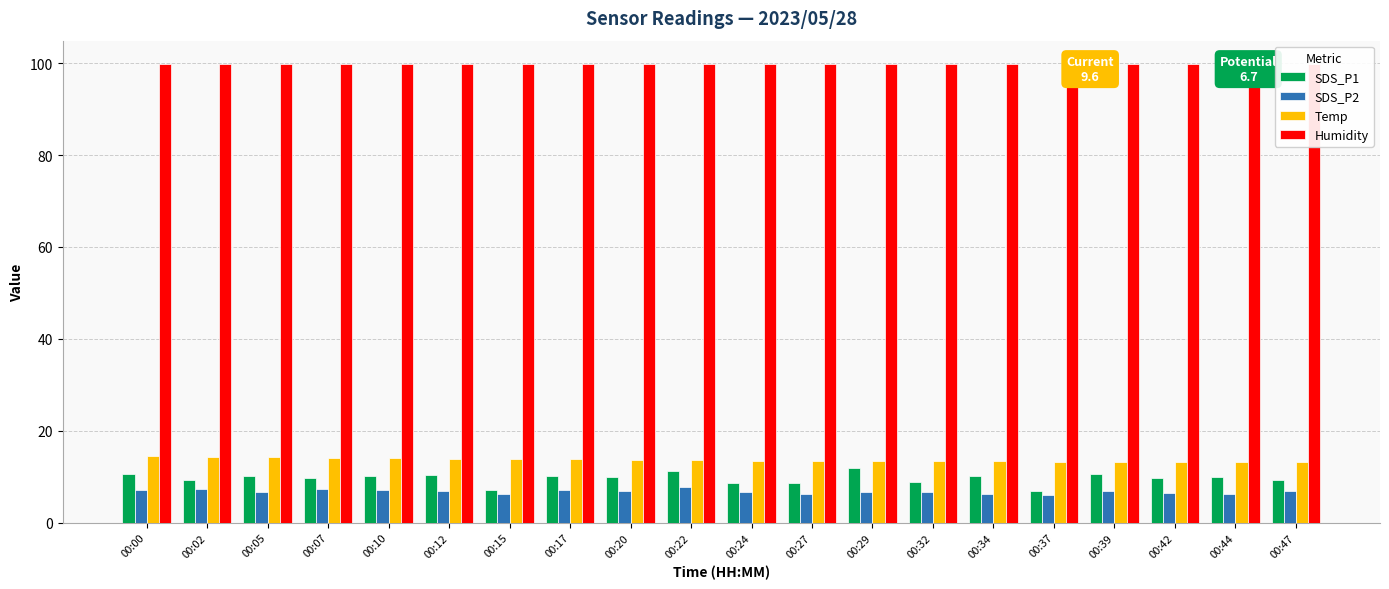

Reading left to right, transcribe all the data shown in this chart.

SDS_P1: 00:00=10.5	00:02=9.3	00:05=10.2	00:07=9.6	00:10=10.1	00:12=10.4	00:15=7.1	00:17=10.2	00:20=9.9	00:22=11.2	00:24=8.6	00:27=8.5	00:29=11.9	00:32=8.9	00:34=10.2	00:37=6.9	00:39=10.5	00:42=9.6	00:44=9.9	00:47=9.3
SDS_P2: 00:00=7.0	00:02=7.2	00:05=6.7	00:07=7.3	00:10=7.0	00:12=7.0	00:15=6.1	00:17=7.2	00:20=6.8	00:22=7.8	00:24=6.7	00:27=6.1	00:29=6.7	00:32=6.7	00:34=6.1	00:37=6.0	00:39=7.0	00:42=6.4	00:44=6.2	00:47=6.9
Temp: 00:00=14.4	00:02=14.3	00:05=14.3	00:07=14.1	00:10=14.0	00:12=13.9	00:15=13.9	00:17=13.8	00:20=13.7	00:22=13.6	00:24=13.5	00:27=13.4	00:29=13.3	00:32=13.3	00:34=13.3	00:37=13.2	00:39=13.1	00:42=13.1	00:44=13.1	00:47=13.1
Humidity: 00:00=99.9	00:02=99.9	00:05=99.9	00:07=99.9	00:10=99.9	00:12=99.9	00:15=99.9	00:17=99.9	00:20=99.9	00:22=99.9	00:24=99.9	00:27=99.9	00:29=99.9	00:32=99.9	00:34=99.9	00:37=99.9	00:39=99.9	00:42=99.9	00:44=99.9	00:47=99.9